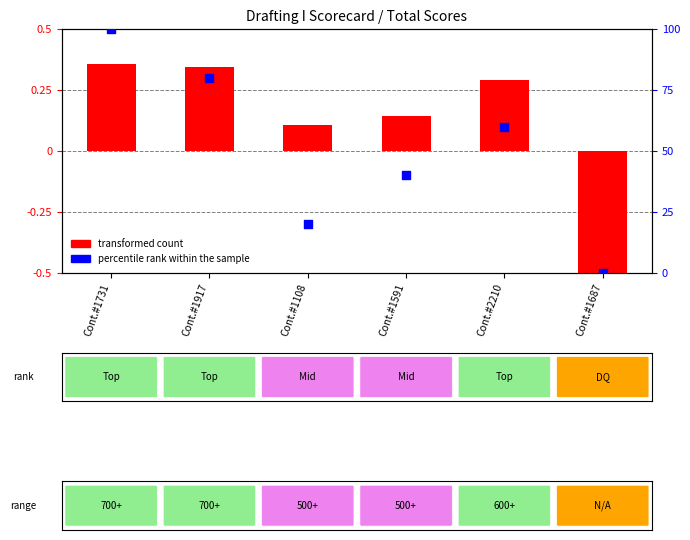

What is the total value across all series at Cont.#1731?

100.4